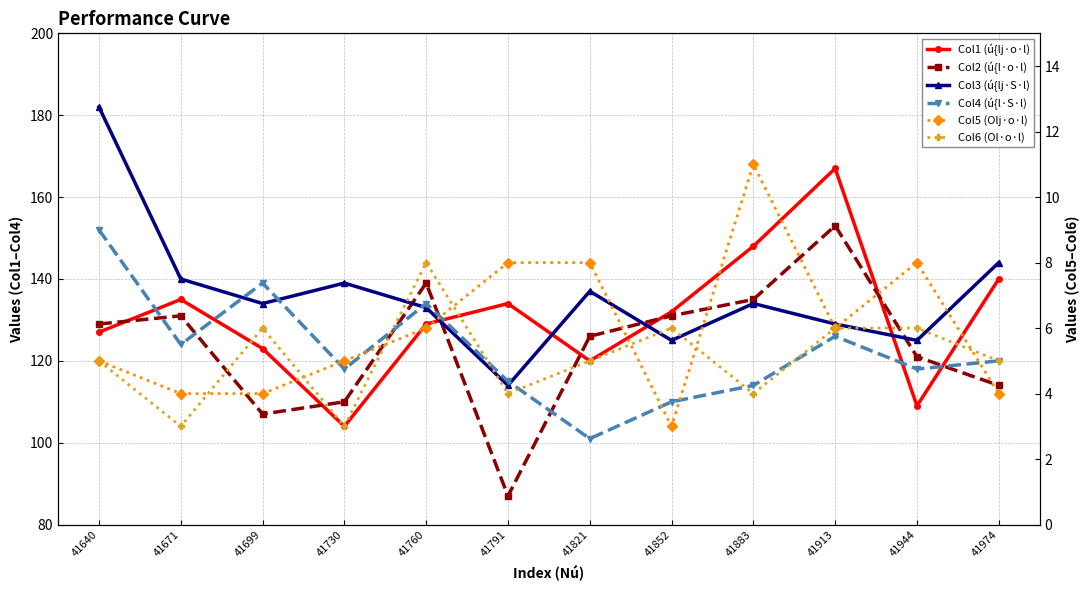

What are all the series names shown in the legend?

Col1 (ú{lj·o·l), Col2 (ú{l·o·l), Col3 (ú{lj·S·l), Col4 (ú{l·S·l), Col5 (Olj·o·l), Col6 (Ol·o·l)